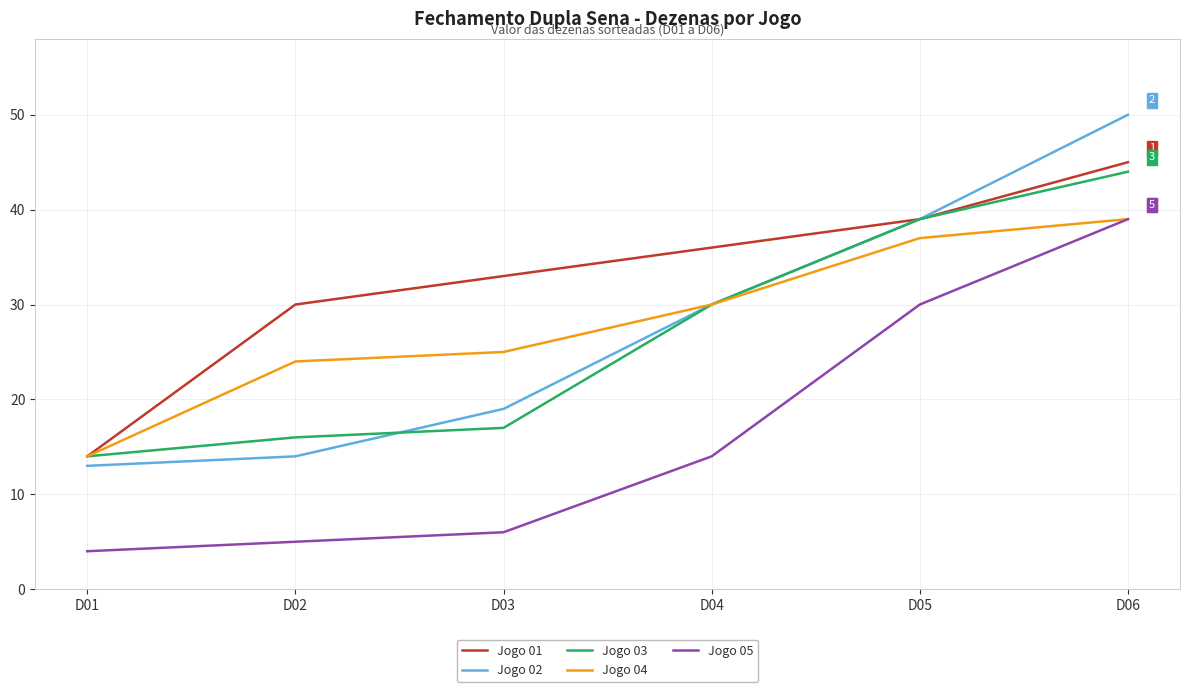

Reading left to right, extract all data points from this chart.

Jogo 01: 14	30	33	36	39	45
Jogo 02: 13	14	19	30	39	50
Jogo 03: 14	16	17	30	39	44
Jogo 04: 14	24	25	30	37	39
Jogo 05: 4	5	6	14	30	39